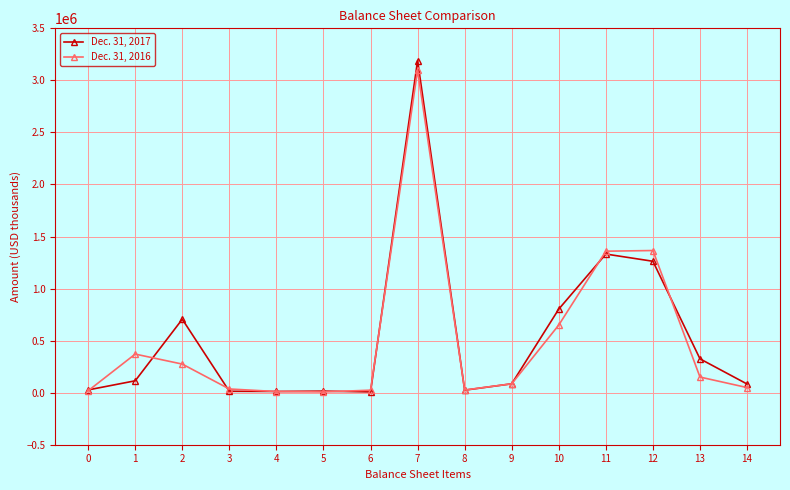

Which series ends up on top after the final intersection of Dec. 31, 2017 and Dec. 31, 2016?

Dec. 31, 2017